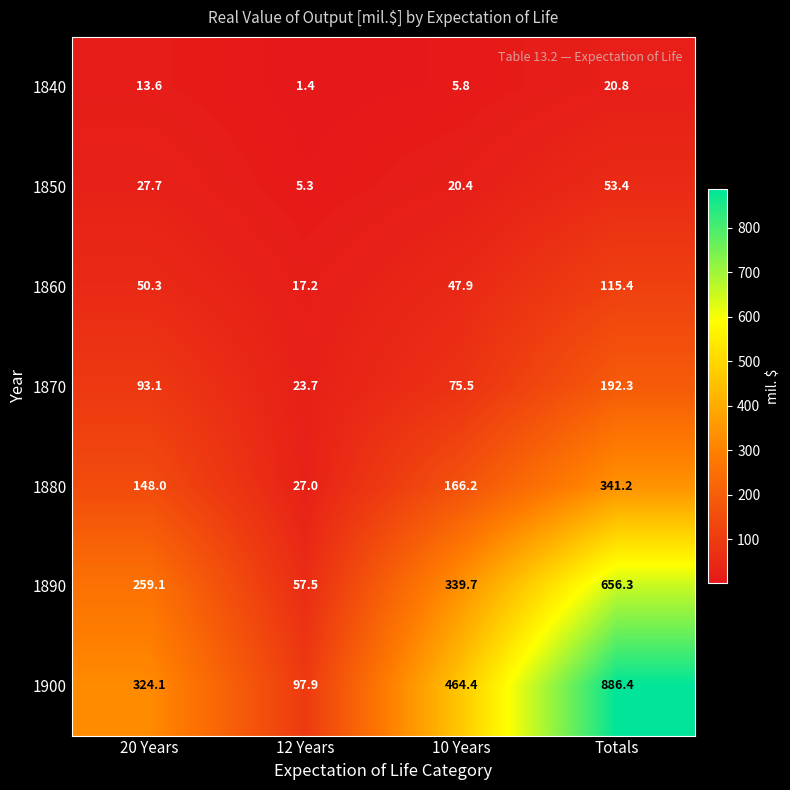

What is the difference between the 1890 values at 12 Years and Totals?

598.8